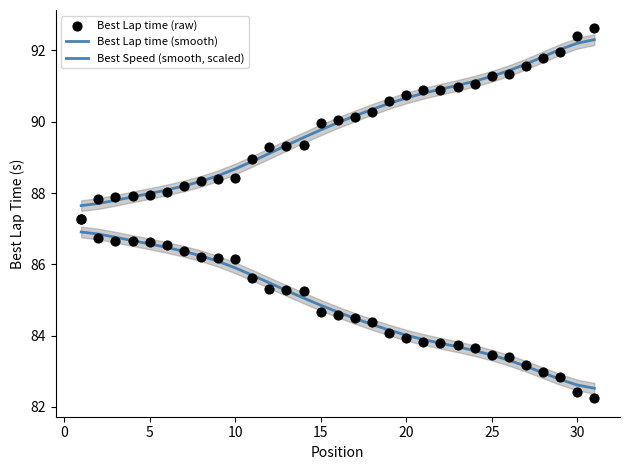

Is the value of Best Lap time (raw) at 21 greater than the value of Best Speed (smooth, scaled) at 25?

Yes